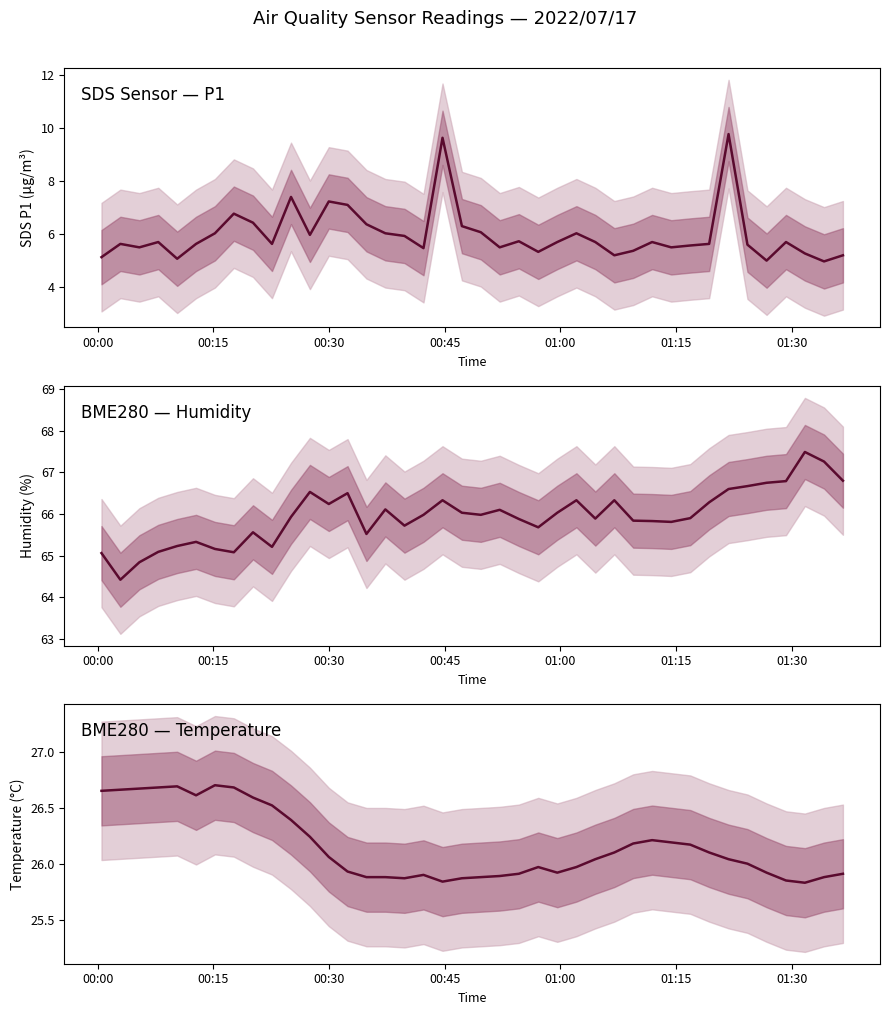

True or false: BME280_humidity and SDS_P1 intersect in this chart.

False